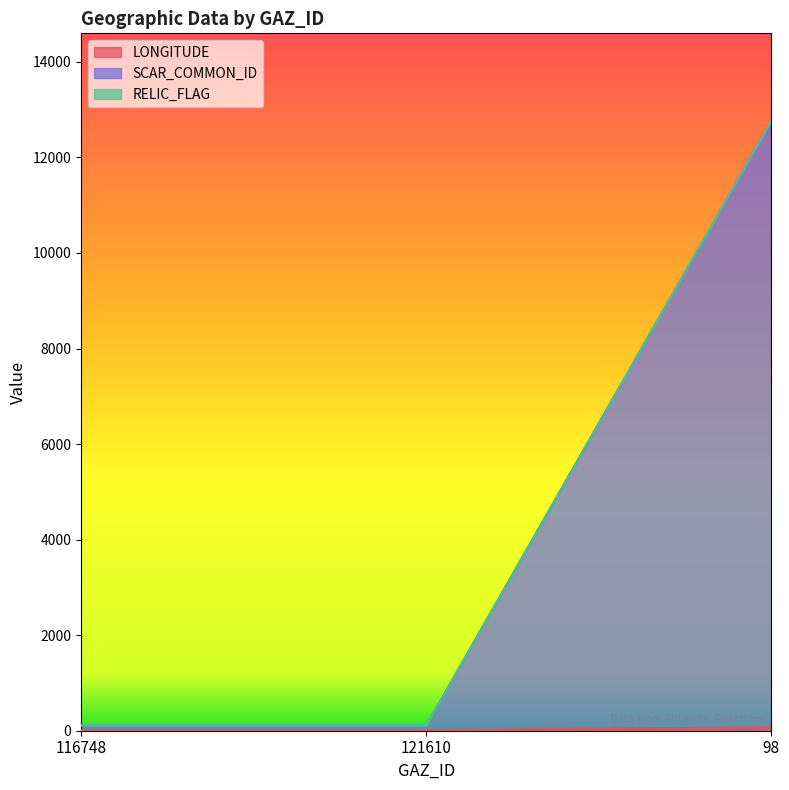

Does the chart have visible grid lines?

No